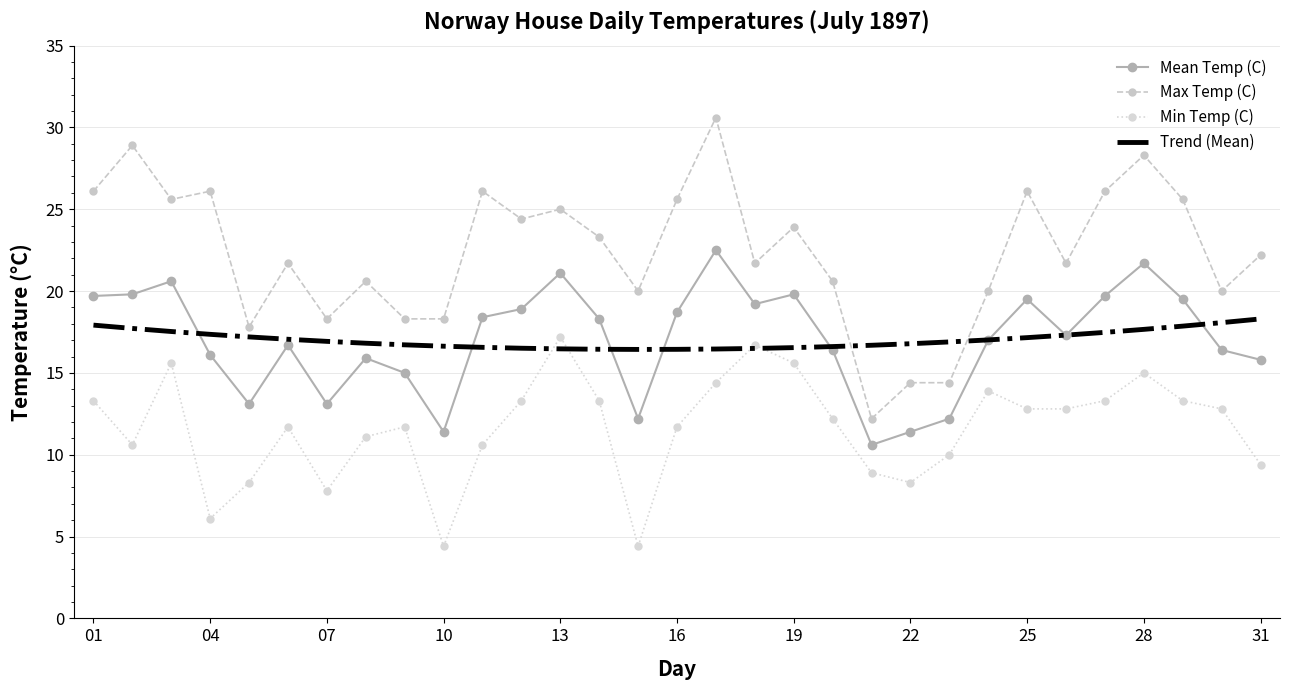

Which series has the largest range (max minus min)?

Max Temp (C)